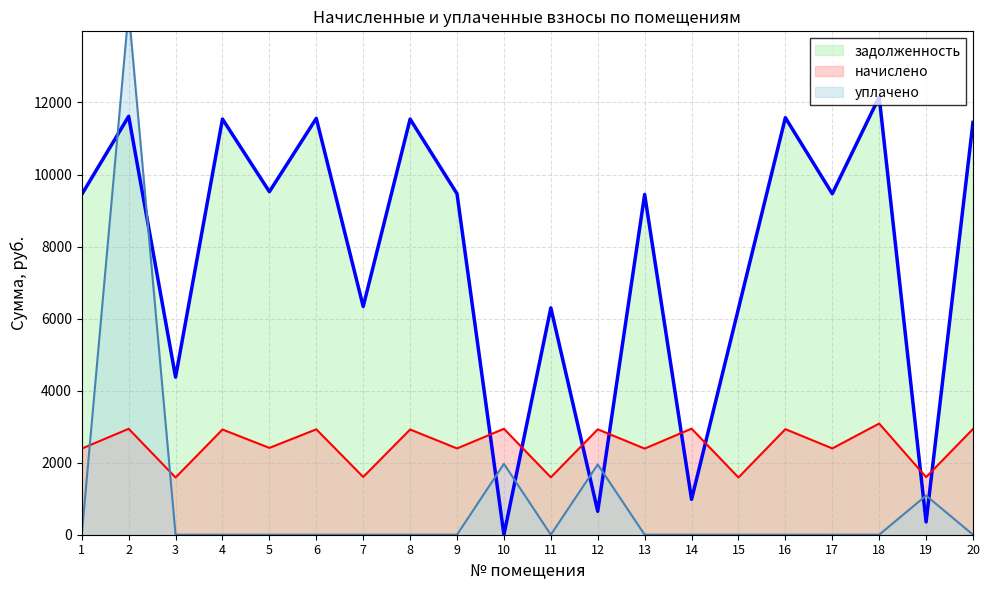

Rank the categories by начислено value from lowest to highest.

3, 15, 11, 19, 7, 1, 13, 9, 17, 5, 4, 8, 6, 12, 16, 20, 2, 10, 14, 18